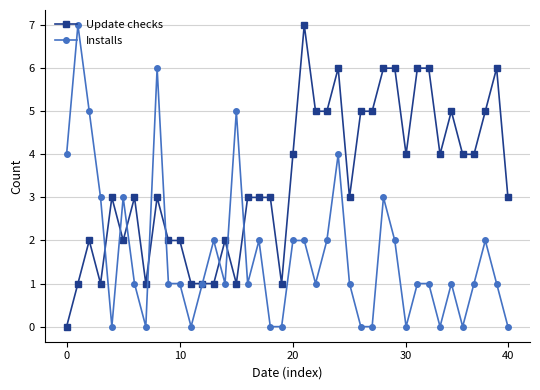

How many positive values does the Update checks series have?

39